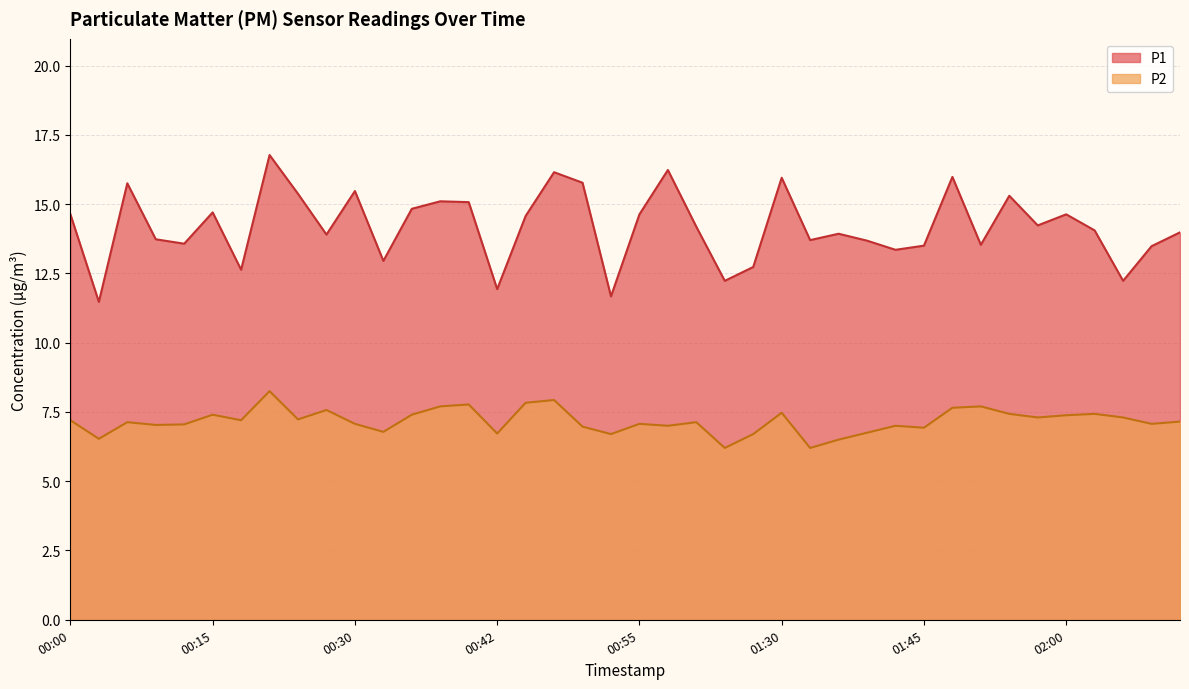

Where does the P2 series first go above 7?

00:00